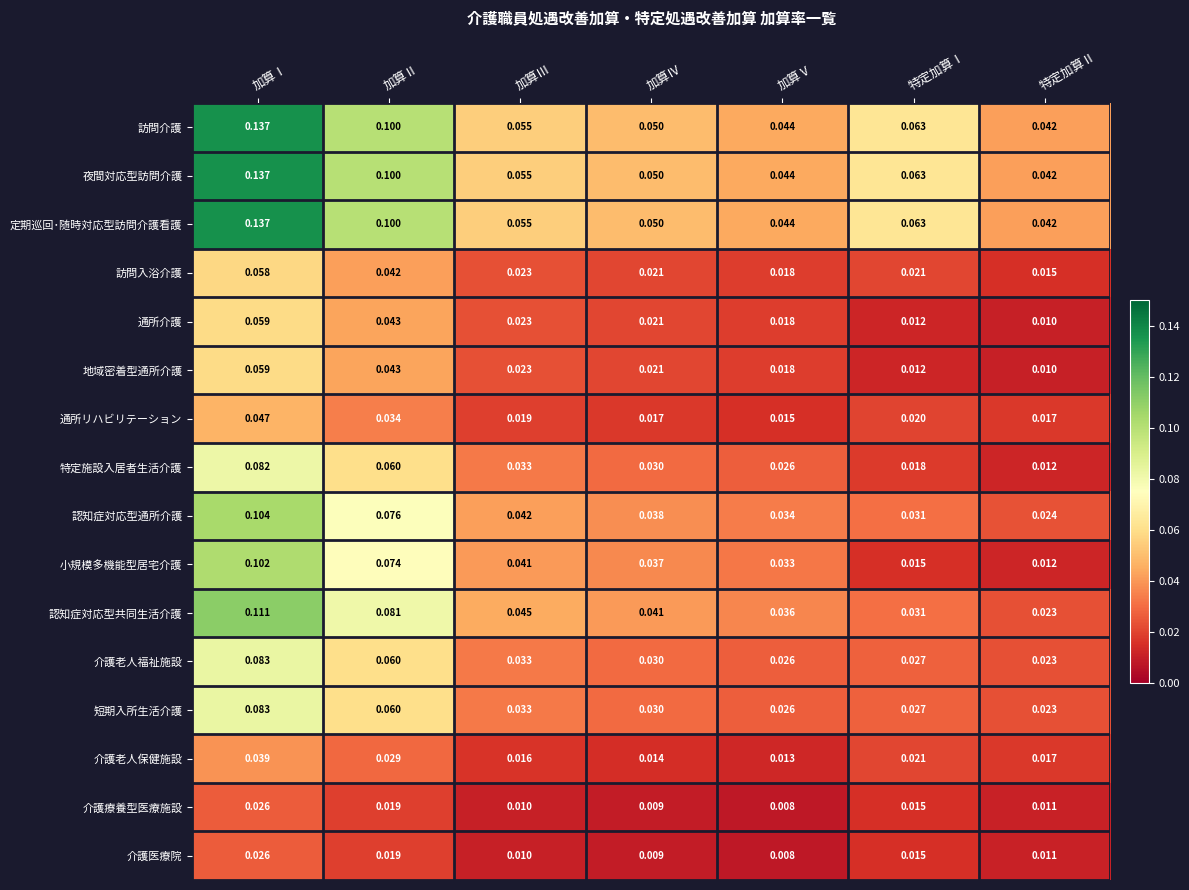

Is the value of 認知症対応型共同生活介護 at 加算Ⅱ greater than the value of 訪問入浴介護 at 加算Ⅱ?

Yes